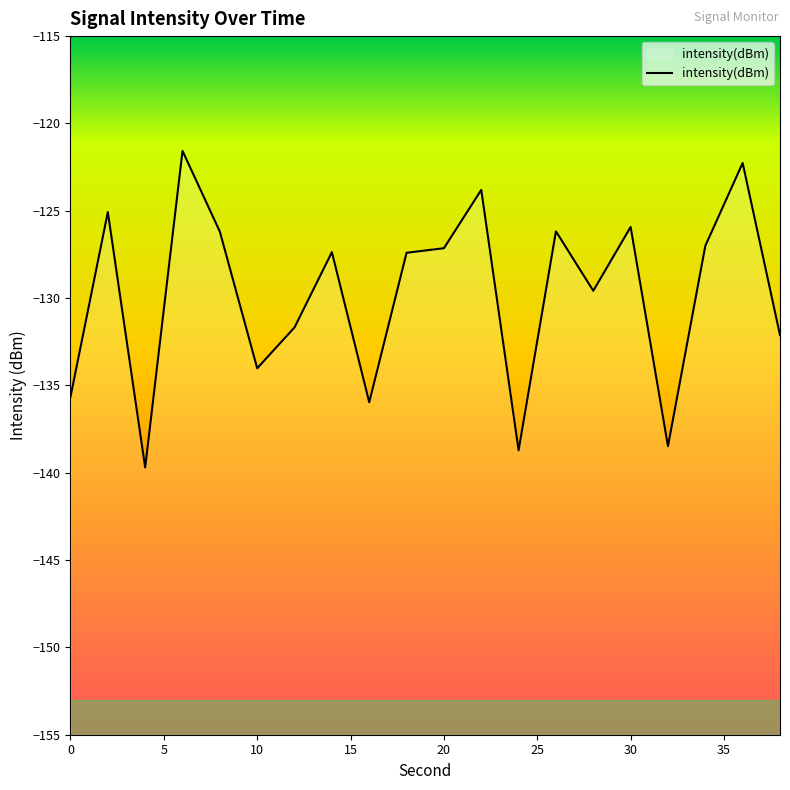

What is the average value?

-129.8